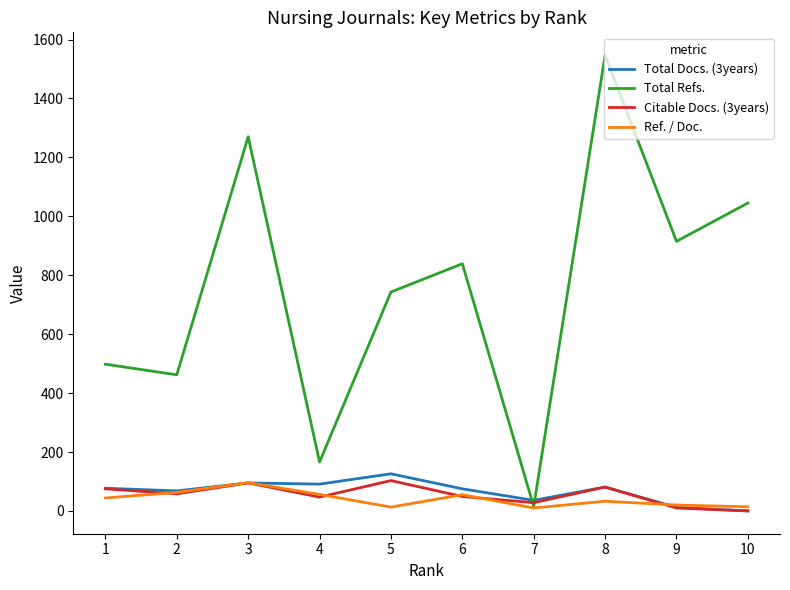

How many values in Citable Docs. (3years) are above zero?

9